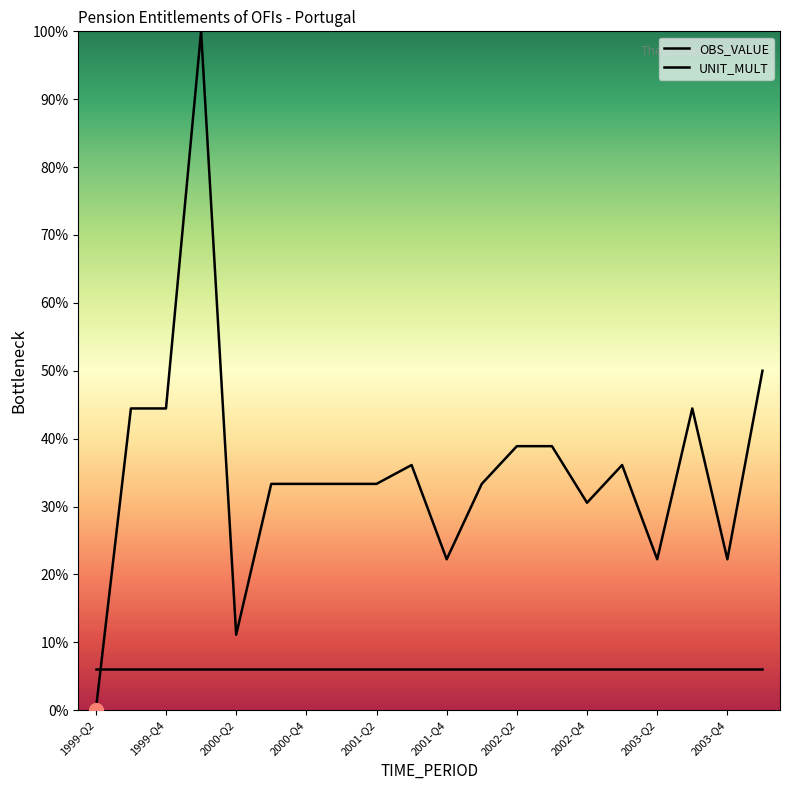

Does the chart display data point markers on the line(s)?

No